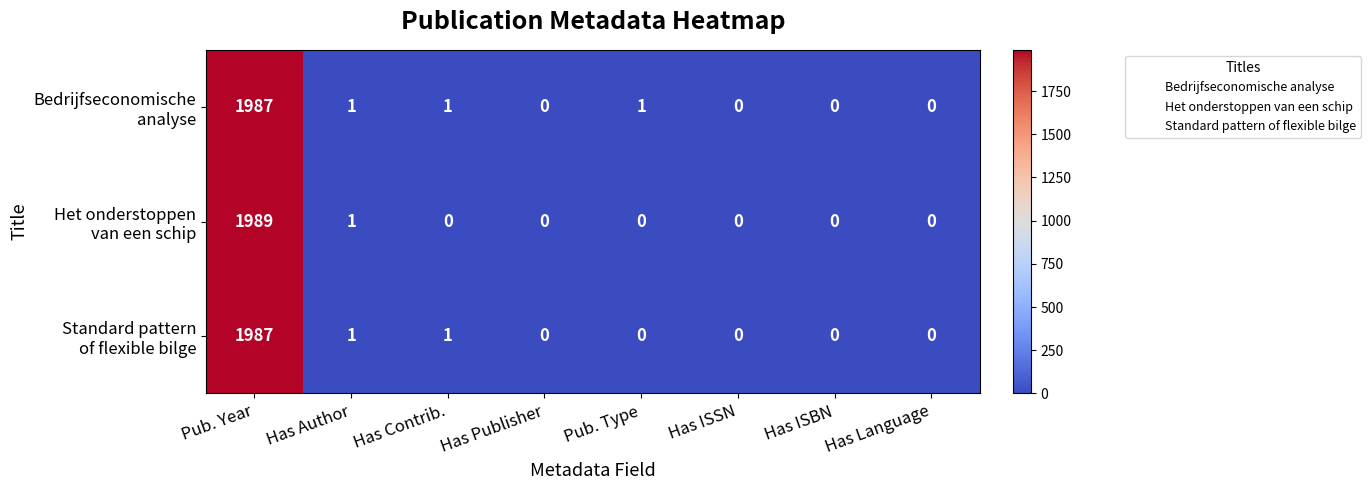

At which category is the sum across all series the highest?

Pub. Year